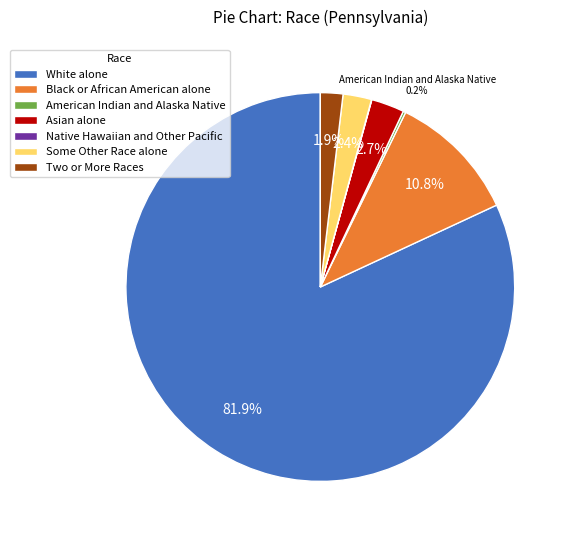

Combined, do White alone and Asian alone account for over 50%?

Yes